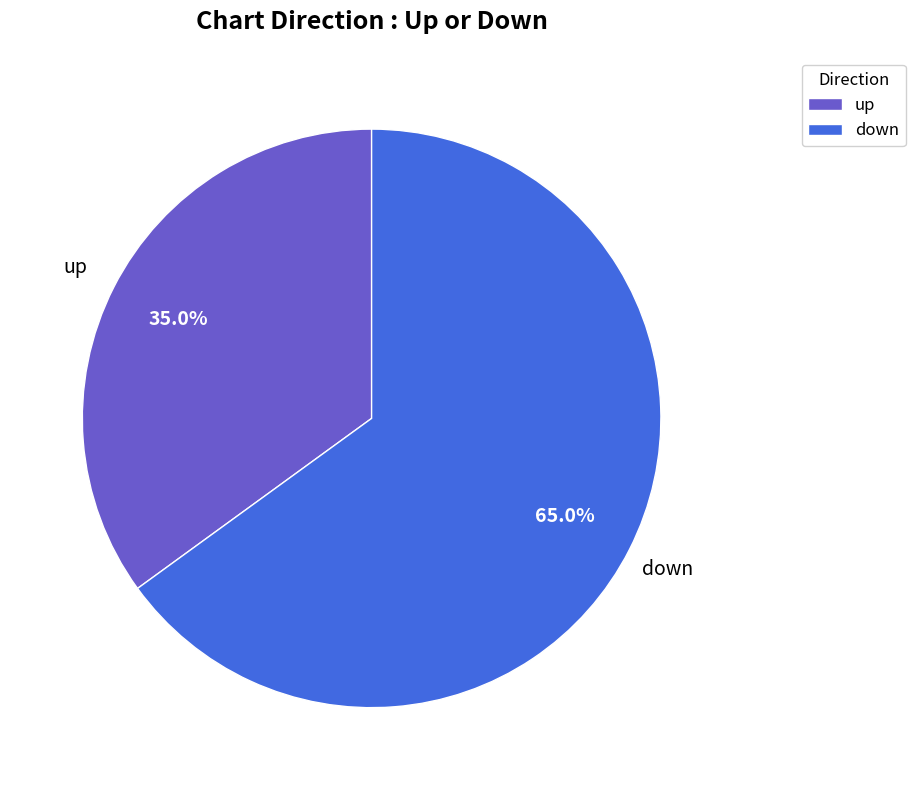

To the nearest percent, what is the difference between the down and up slice percentages?

30%